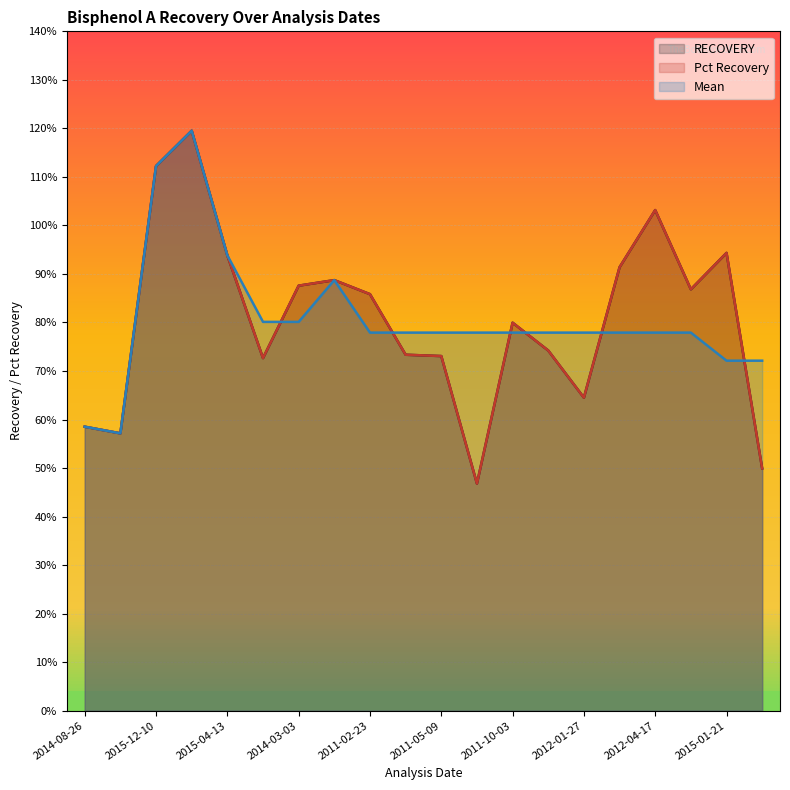

The Pct Recovery series shows 0.7 at 2011-05-09. True or false?

True